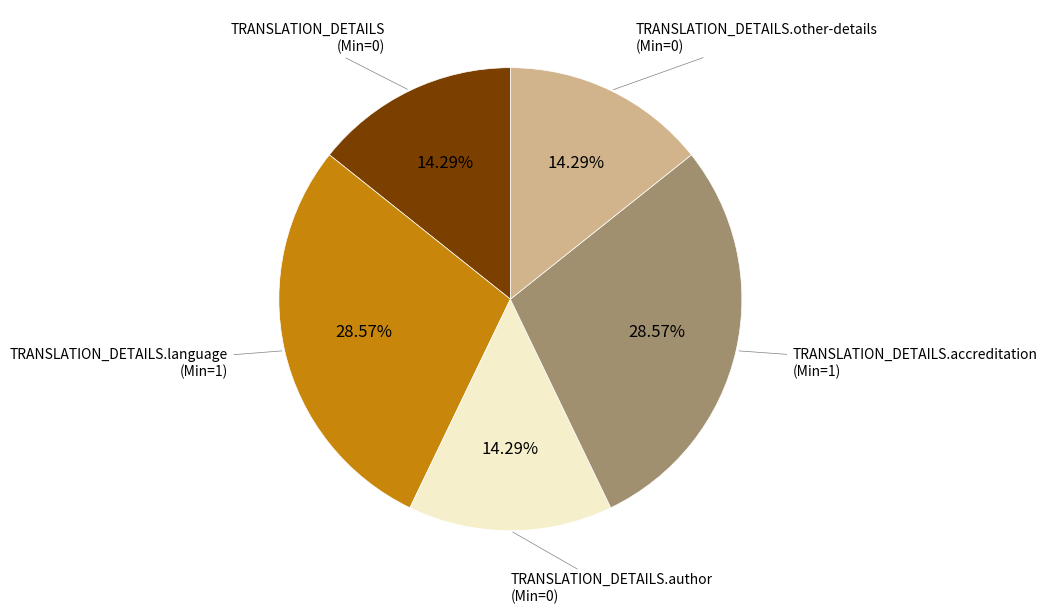

Does TRANSLATION_DETAILS.language represent more than half of the total?

No